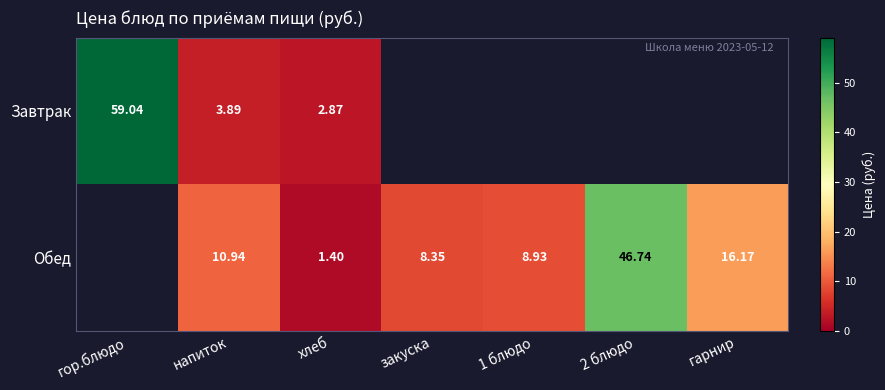

Rank the series at напиток from lowest to highest value.

Завтрак, Обед